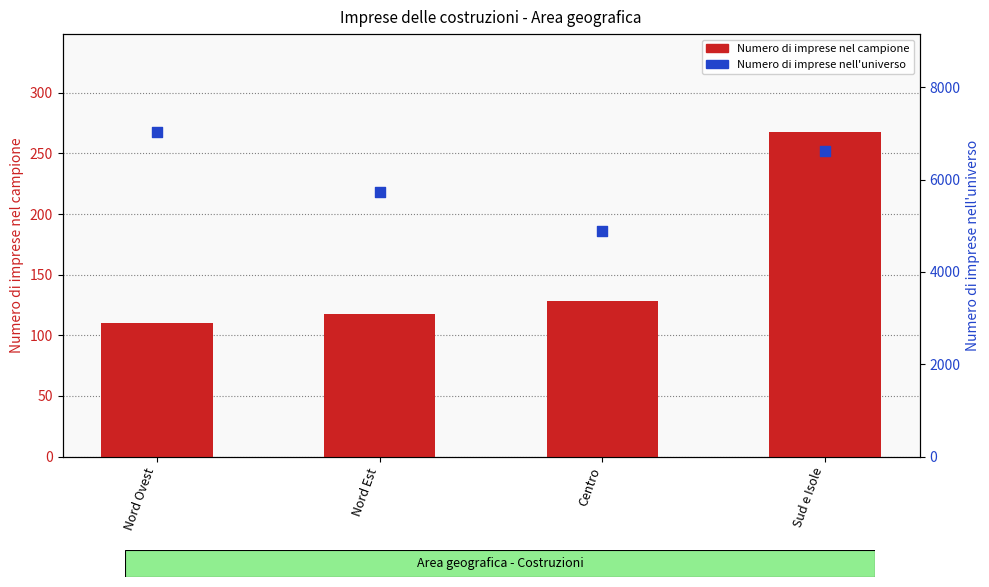

What are all the series names shown in the legend?

Numero di imprese nel campione, Numero di imprese nell'universo